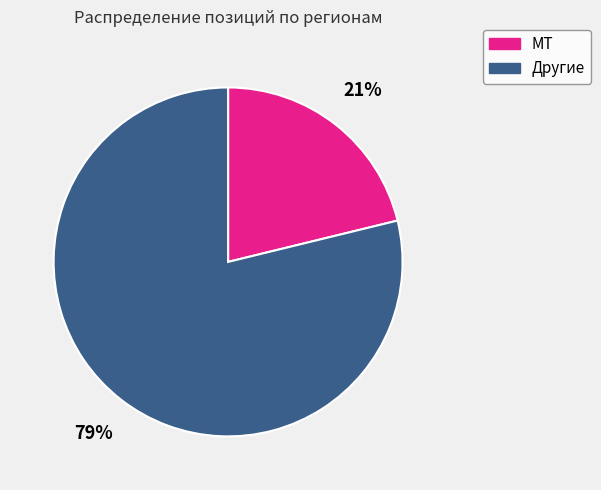

To the nearest percent, what percentage of the pie is Другие?

79%